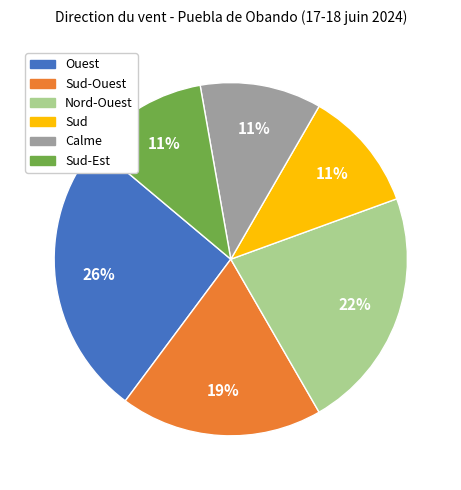

To the nearest percent, what is the difference between the largest and smallest slice percentages?

15%